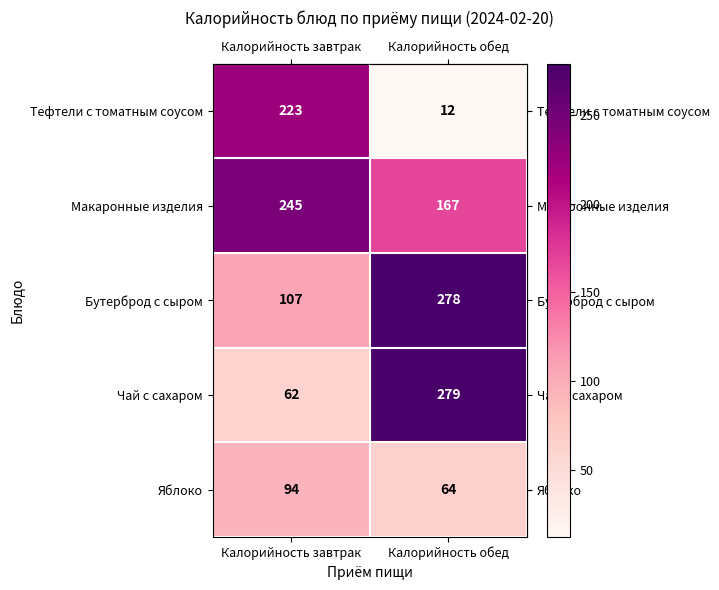

Which series has the largest range (max minus min)?

Чай с сахаром